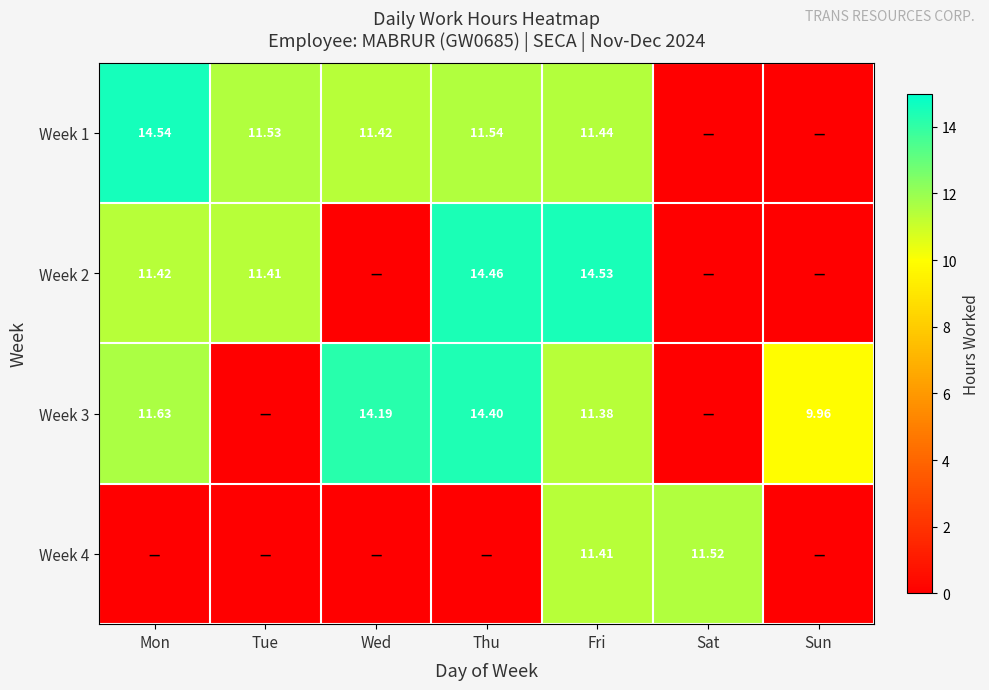

At which label does Week 2 first exceed 11?

Mon